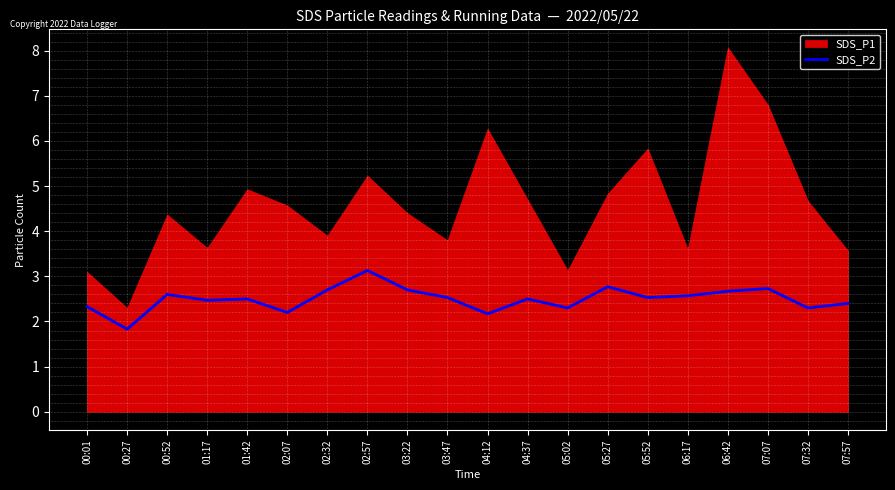

What is the smallest value displayed?

1.8